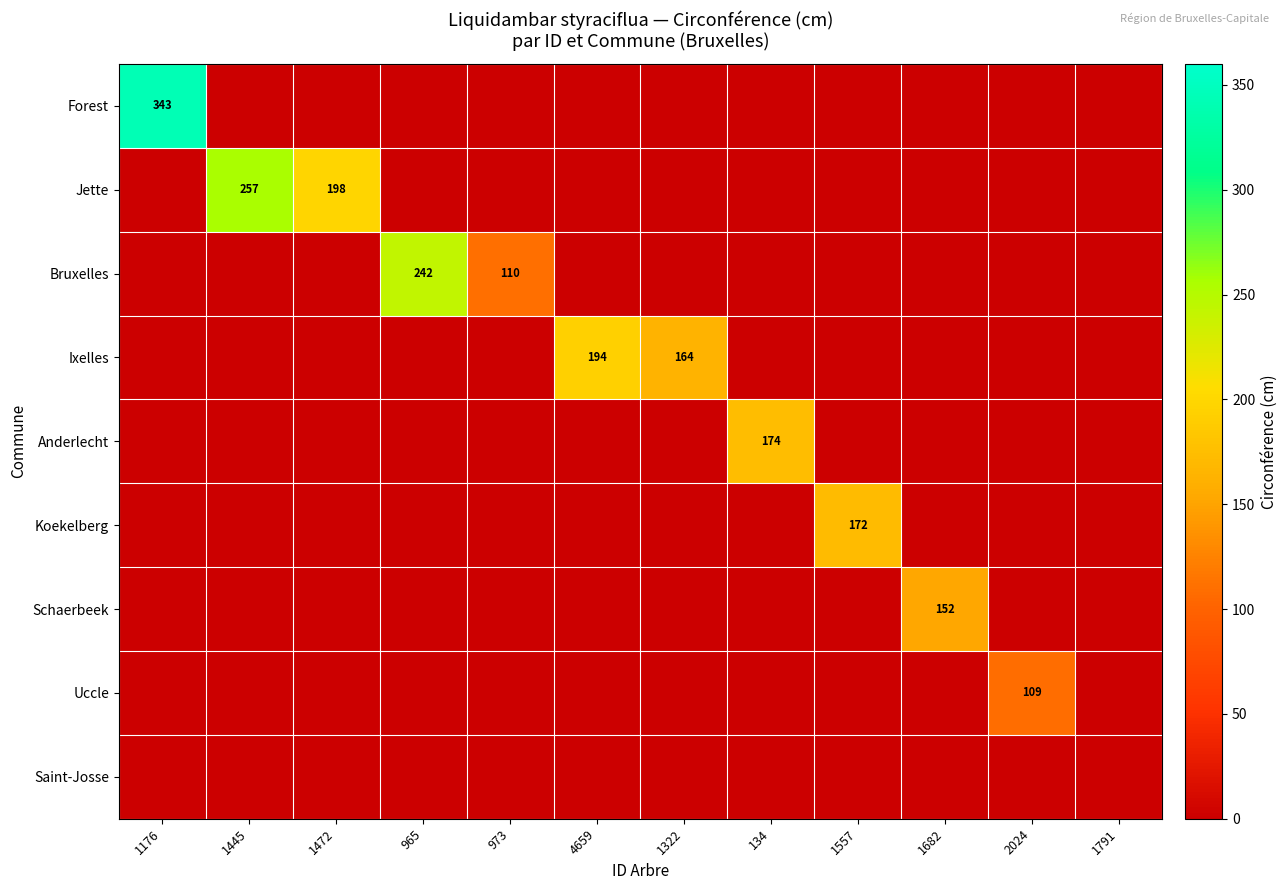

Which category has the highest value in the Uccle series?

2024